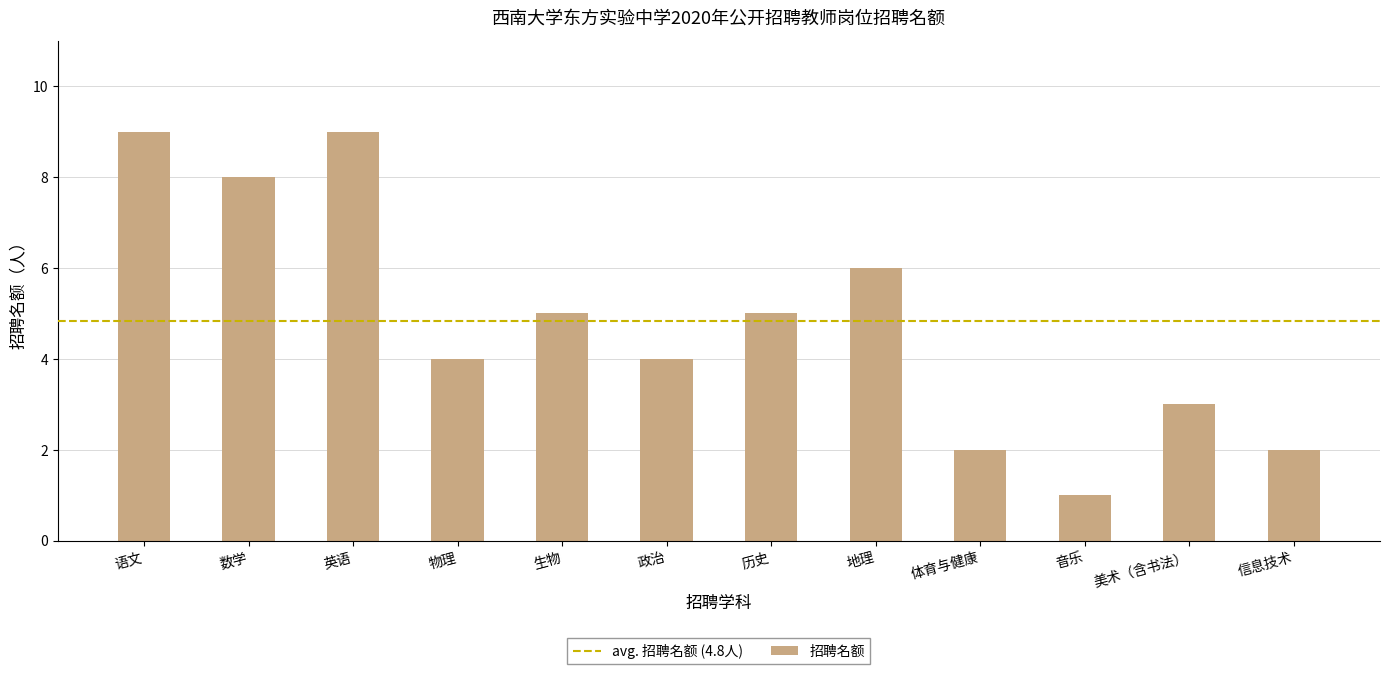

Is it true that the value at 英语 is 9?

True